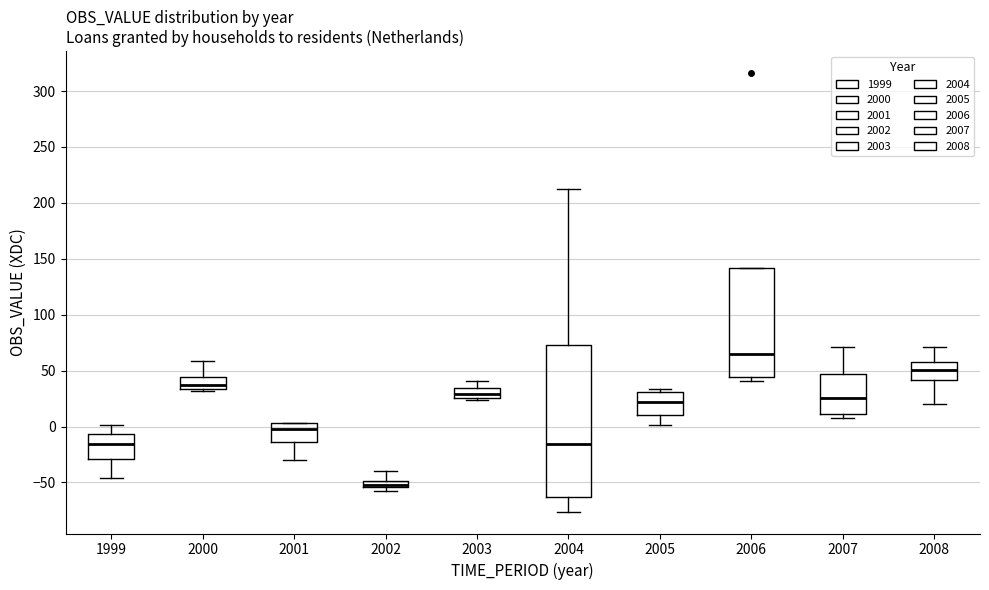

Which box's median line is the lowest?

2002